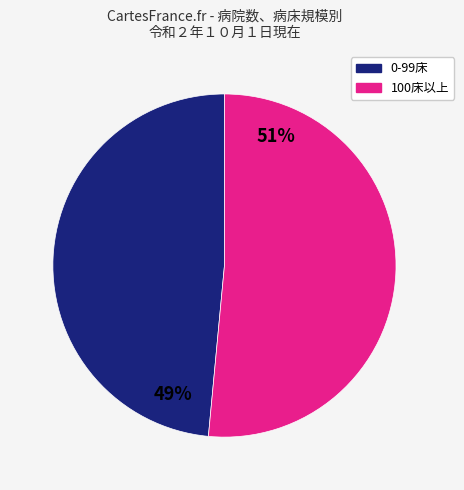

Is there a majority slice in this chart?

Yes